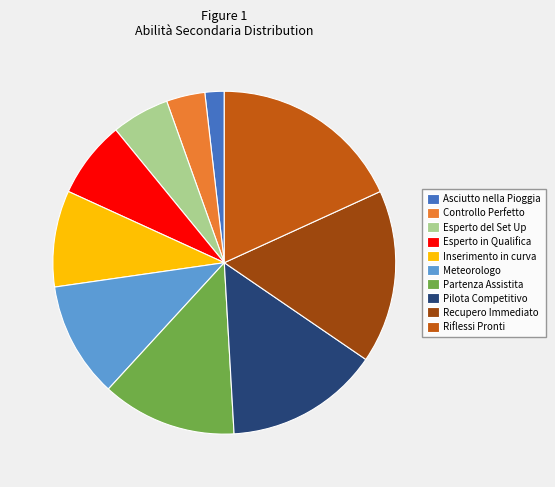

Combined, do Partenza Assistita and Esperto in Qualifica account for over 50%?

No